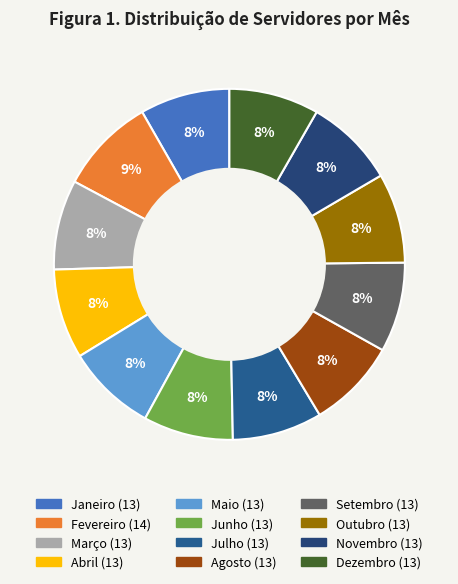

To the nearest percent, what is the difference between the largest and smallest slice percentages?

1%